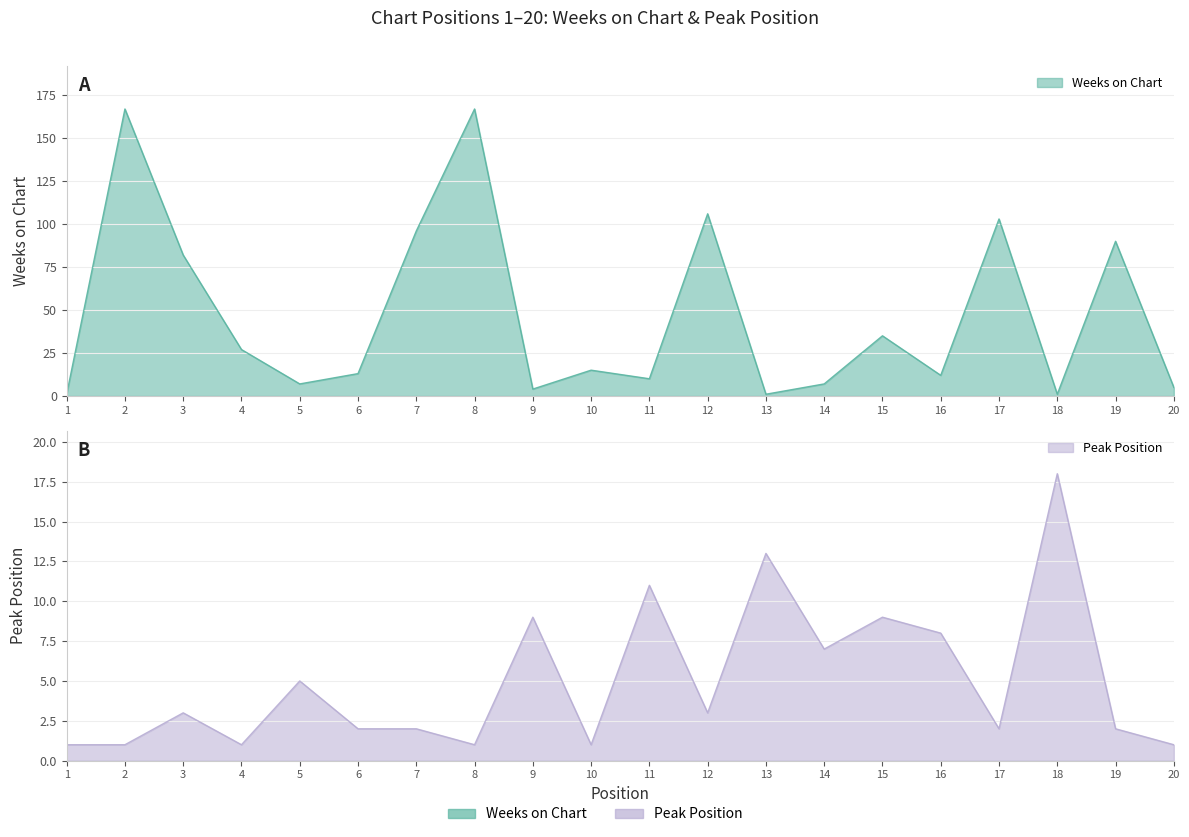

The Peak Position series shows 9 at 15. True or false?

True